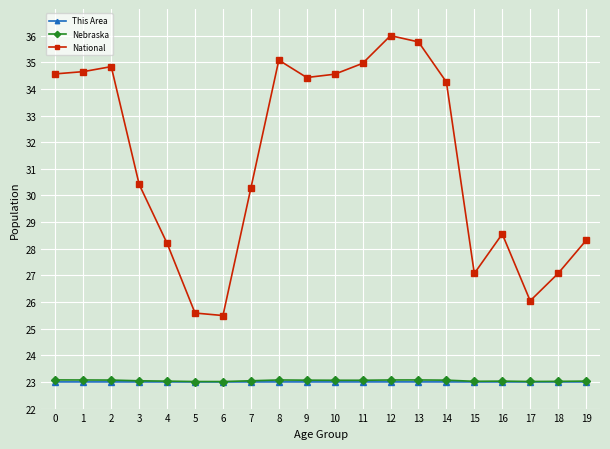

What is the difference between the highest and lowest values at 14?

11.3